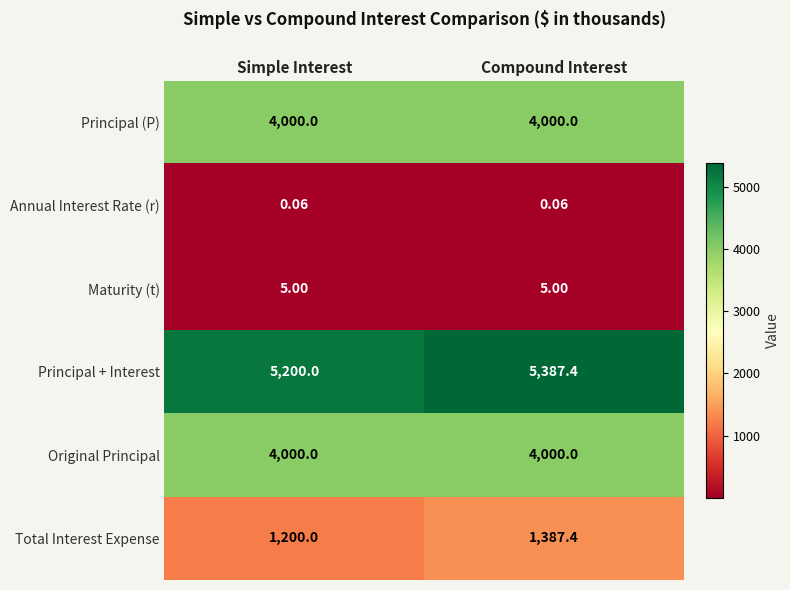

Is the value of Maturity (t) at Compound Interest greater than the value of Principal + Interest at Simple Interest?

No